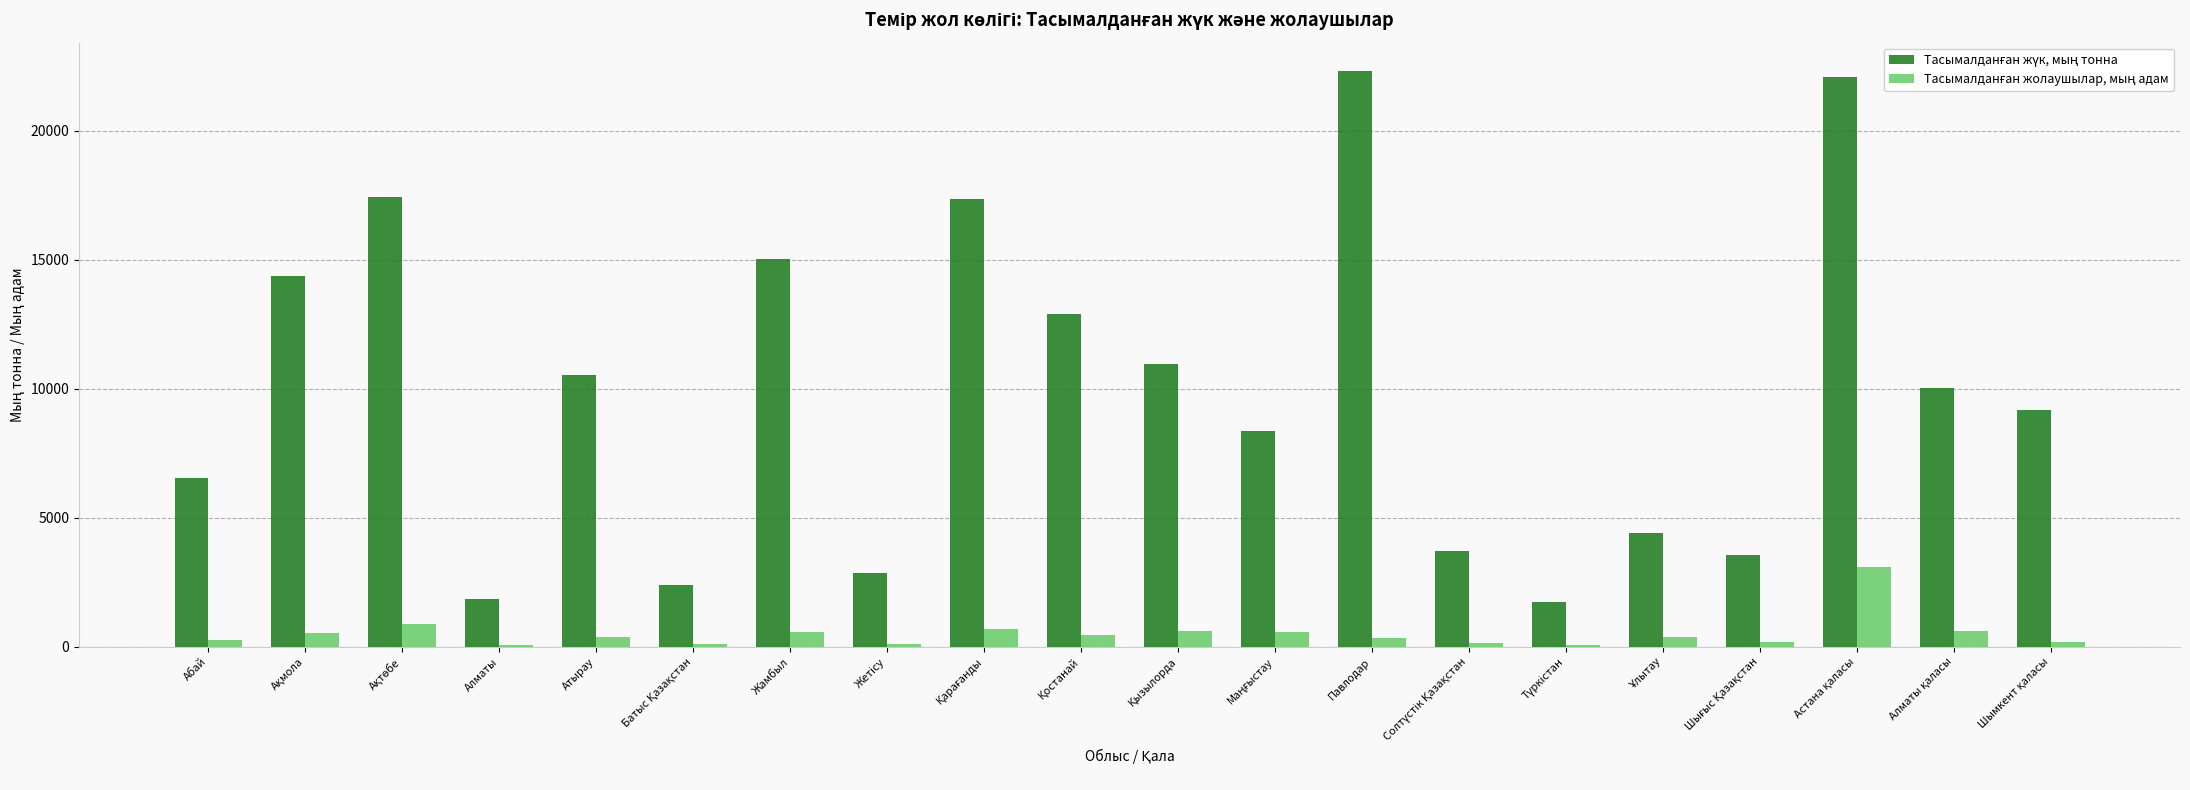

What is the greatest value displayed?

22303.0